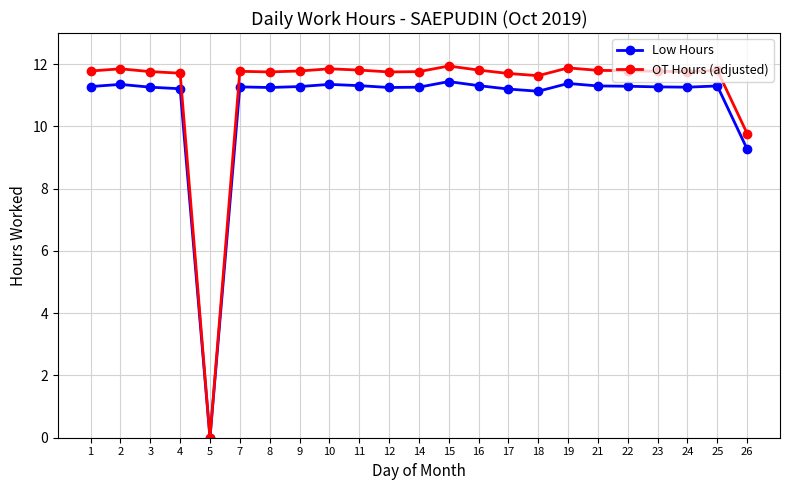

What is the value of the OT Hours (adjusted) point at the 18th from the left?

11.8